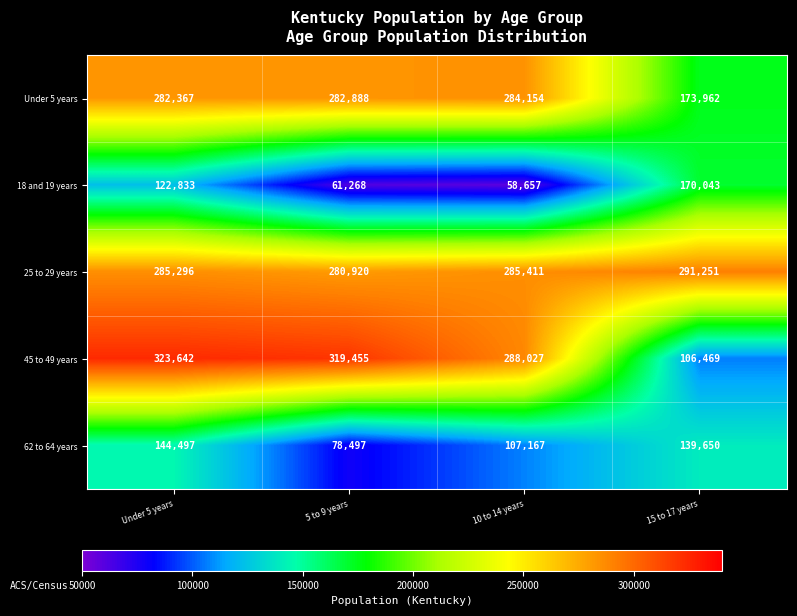

At which label is 45 to 49 years closest to 215055?

10 to 14 years